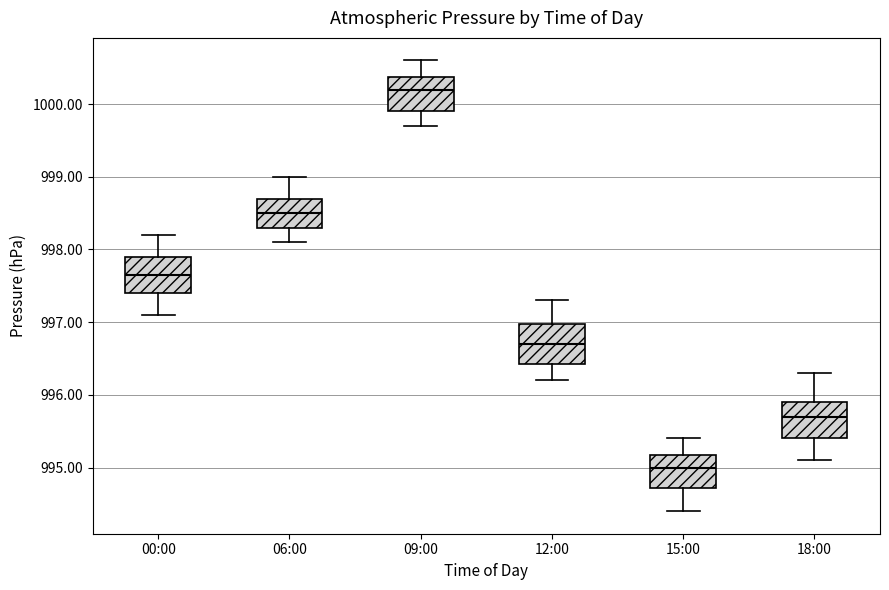

Reading left to right, read every box against the y-axis: the position of its median line, the range the box covers, and the ends of its whiskers. The values are not printed on the chart, so give them approximately, as read against the axis.

00:00: median 997.7, box 997.4 to 997.9, whiskers 997.1 to 998.2
06:00: median 998.5, box 998.3 to 998.7, whiskers 998.1 to 999.0
09:00: median 1000.2, box 999.9 to 1000.4, whiskers 999.7 to 1000.6
12:00: median 996.7, box 996.4 to 997.0, whiskers 996.2 to 997.3
15:00: median 995.0, box 994.7 to 995.2, whiskers 994.4 to 995.4
18:00: median 995.7, box 995.4 to 995.9, whiskers 995.1 to 996.3